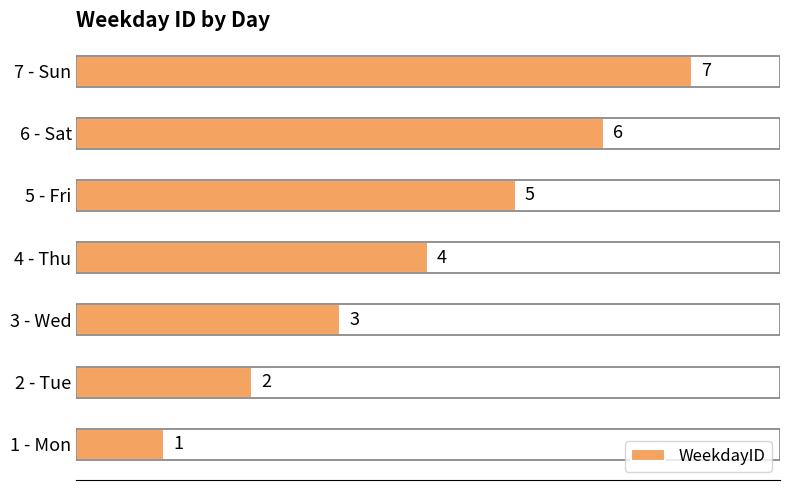

What is the smallest value displayed?

1